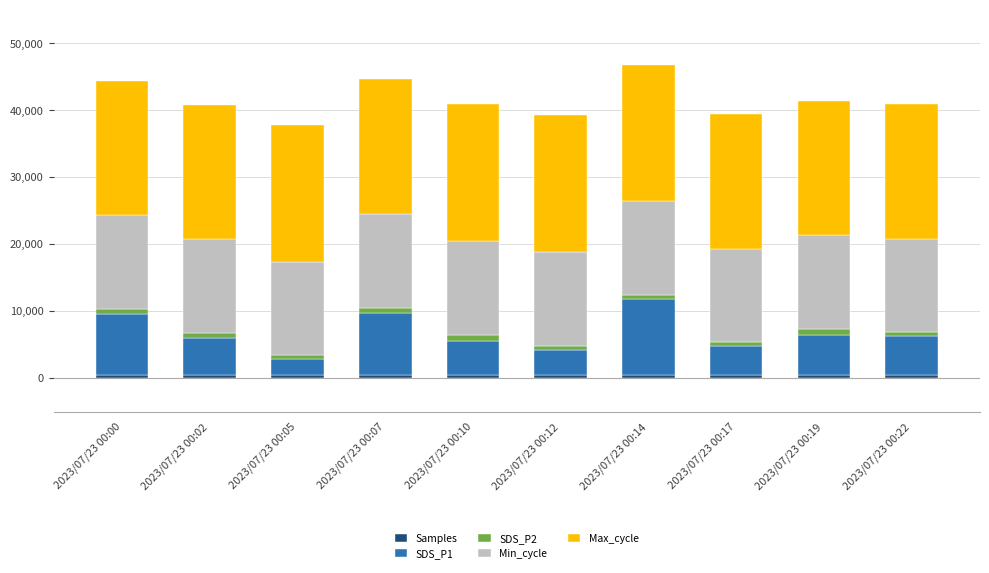

Which series has the largest total across all categories?

Max_cycle